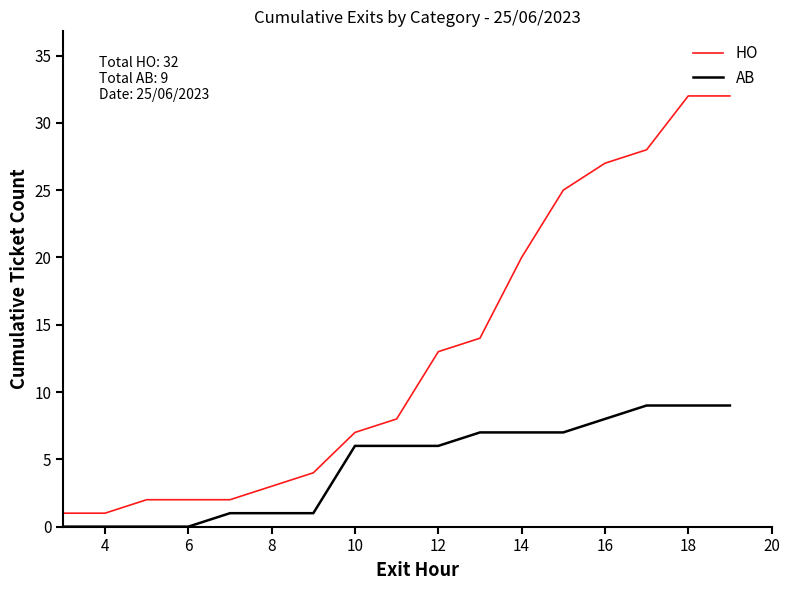

Is this an area chart (filled region under the line)?

No